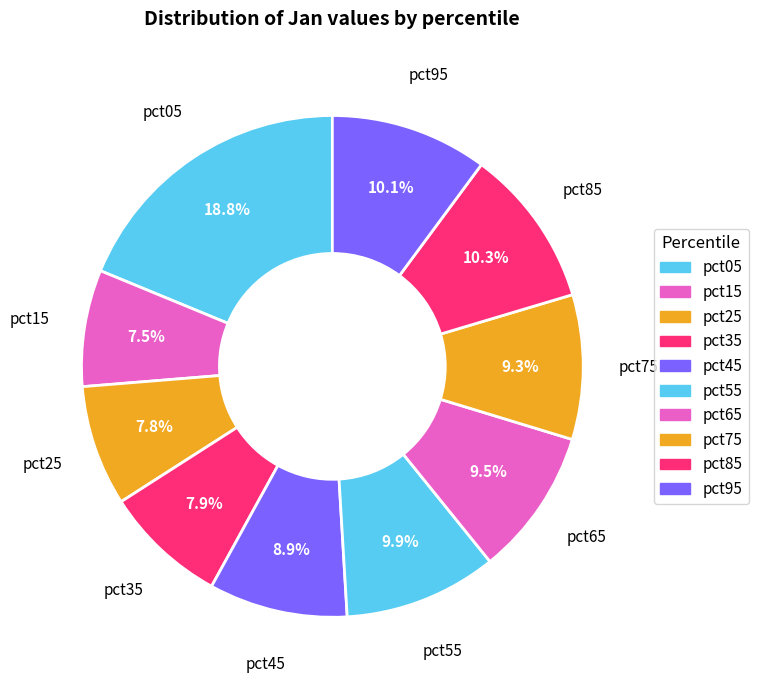

Between pct75 and pct55, which is larger?

pct55